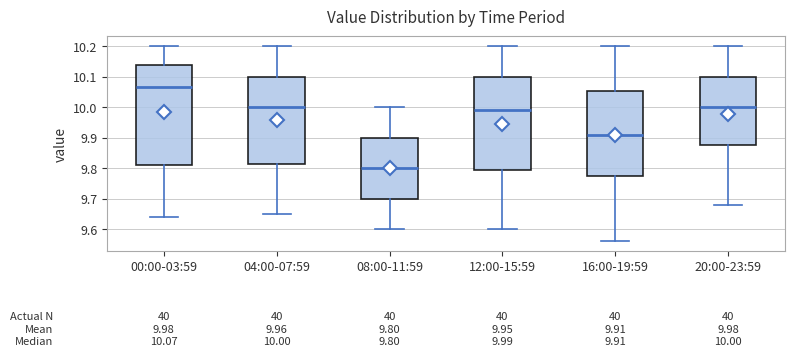

Which box's median line is the highest?

00:00-03:59